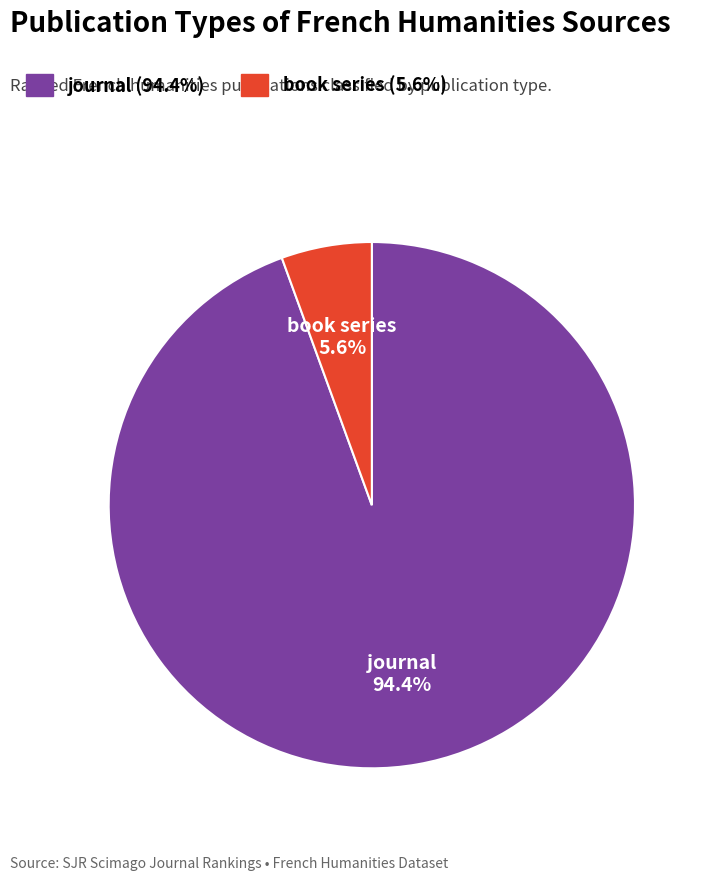

Between journal and book series, which is larger?

journal